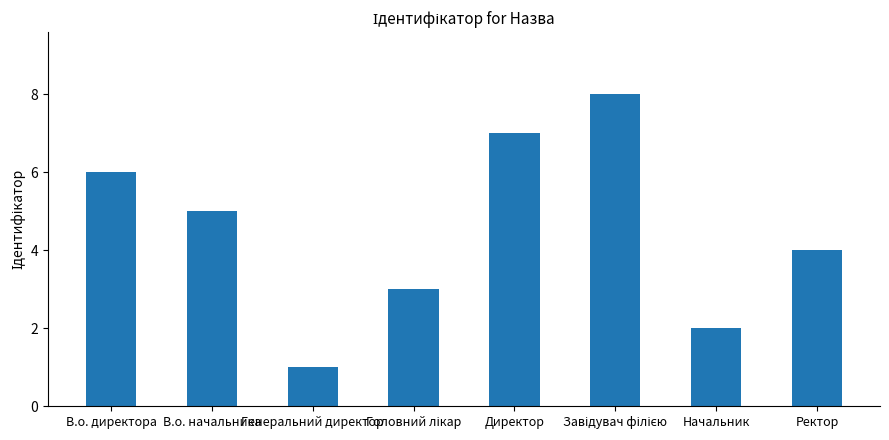

Which label corresponds to the smallest value in the chart?

Генеральний директор